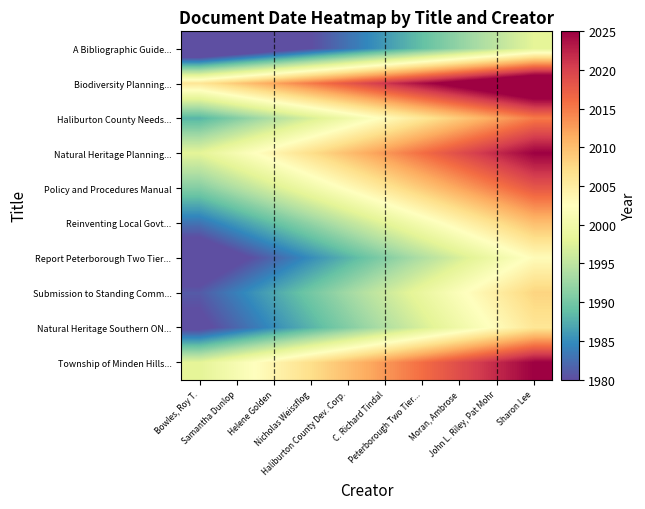

Which label corresponds to the largest value in the chart?

Sharon Lee